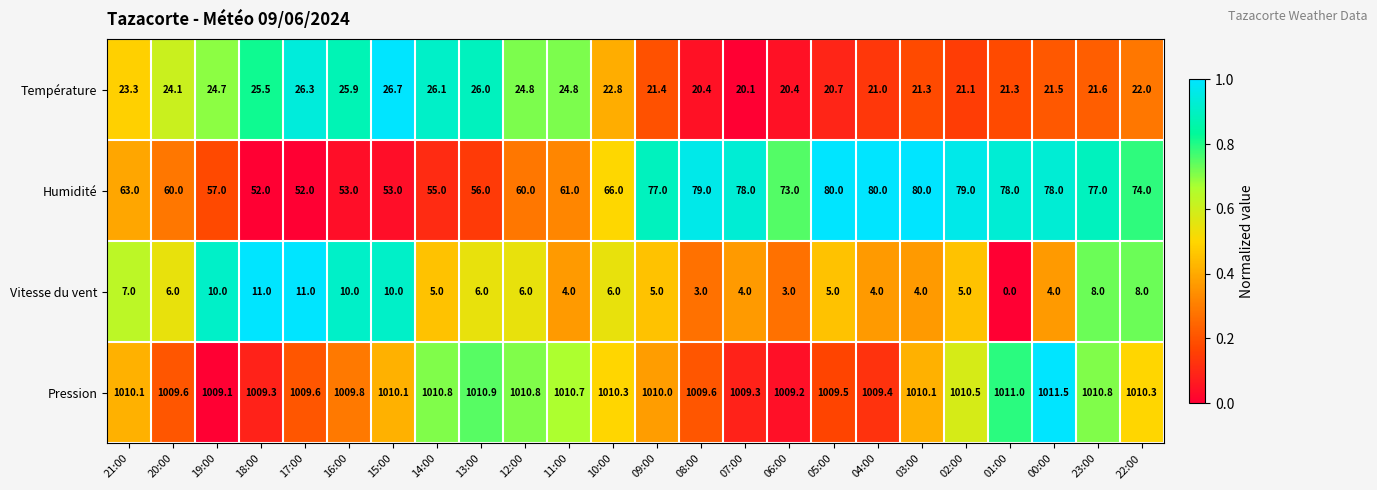

At 21:00, list the series in order from smallest to largest.

Vitesse du vent, Température, Humidité, Pression